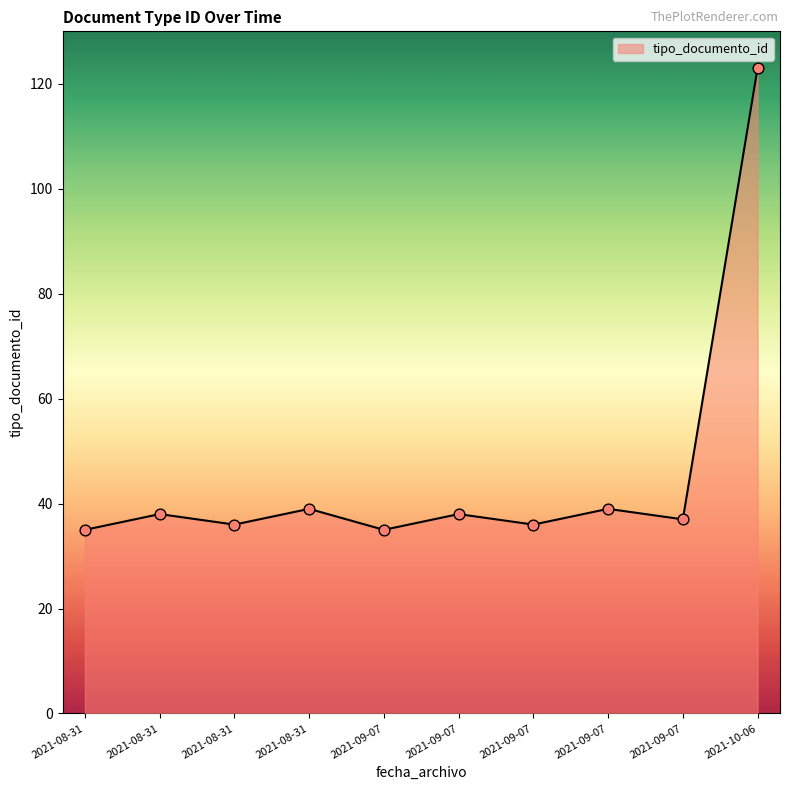

What is the change in value from 2021-09-07 to 2021-09-07?

+4